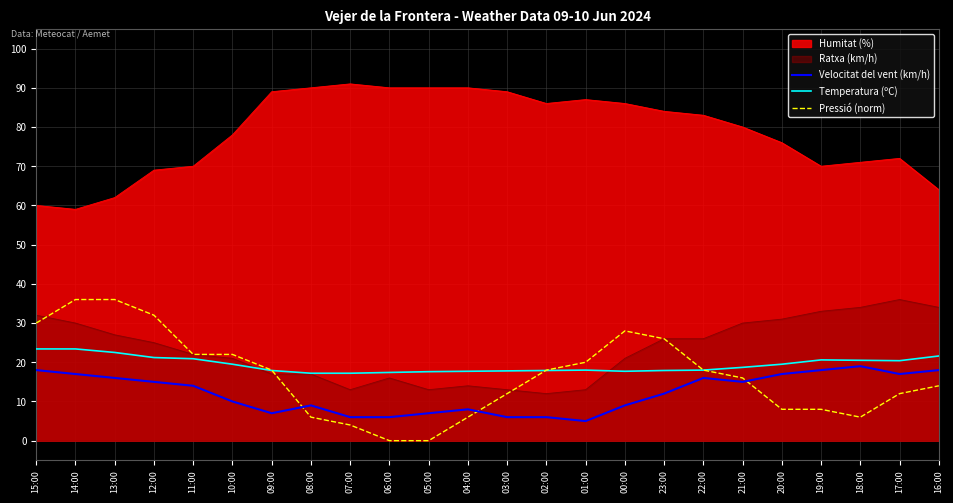

The value of Velocitat del vent (km/h) at 04:00 is 8.0. True or false?

True